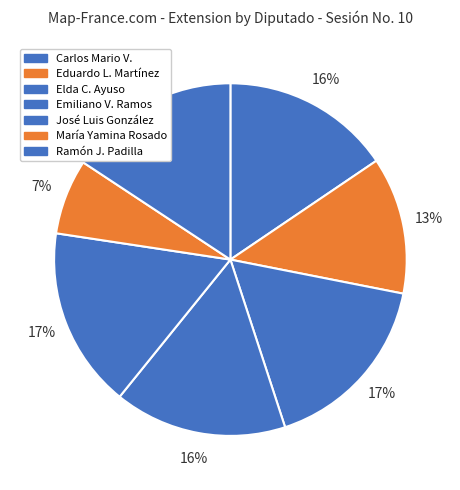

Count the number of slices in the pie.

7